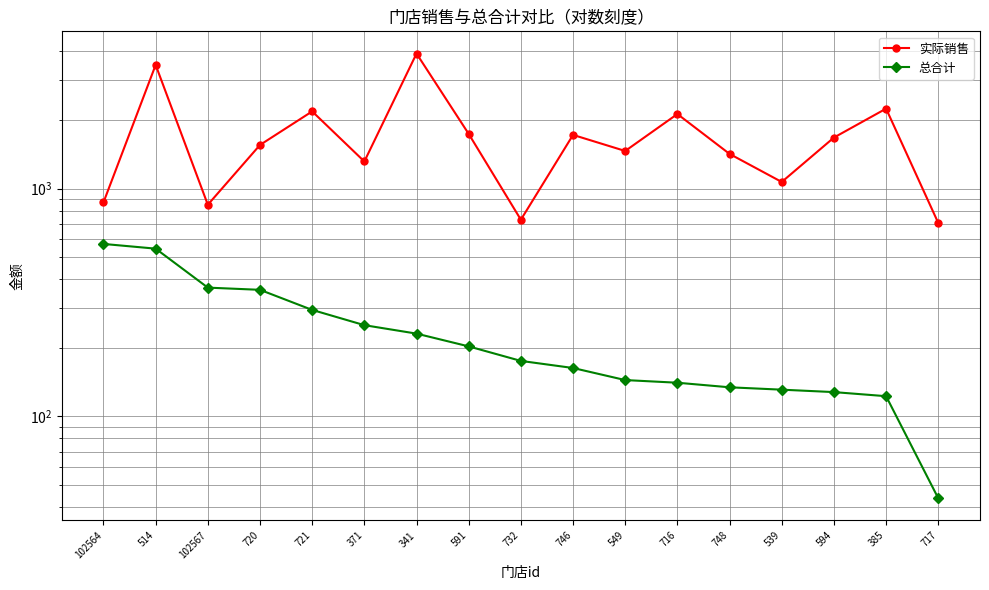

Rank the categories by 实际销售 value from lowest to highest.

717, 732, 102567, 102564, 539, 371, 748, 549, 720, 594, 746, 591, 716, 721, 385, 514, 341